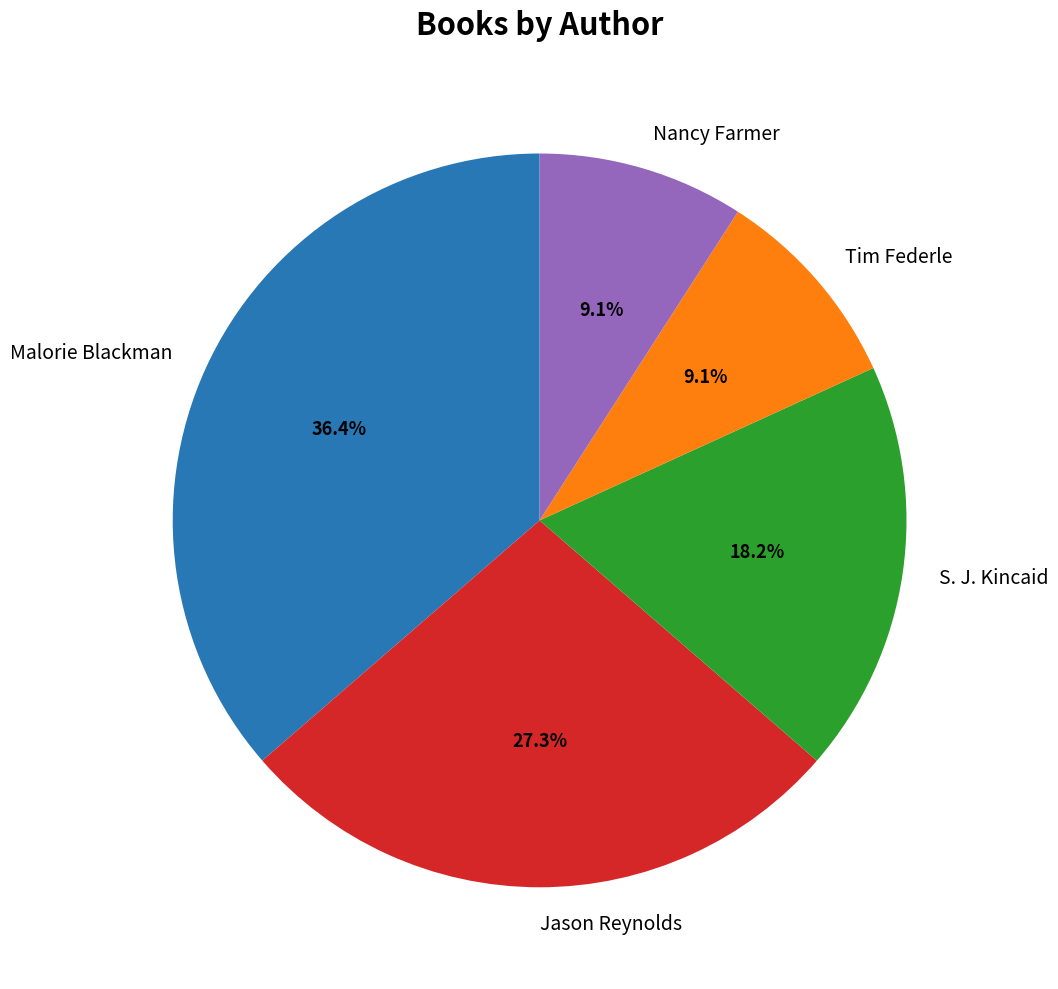

What percentage is the Nancy Farmer slice, to the nearest percent?

9%